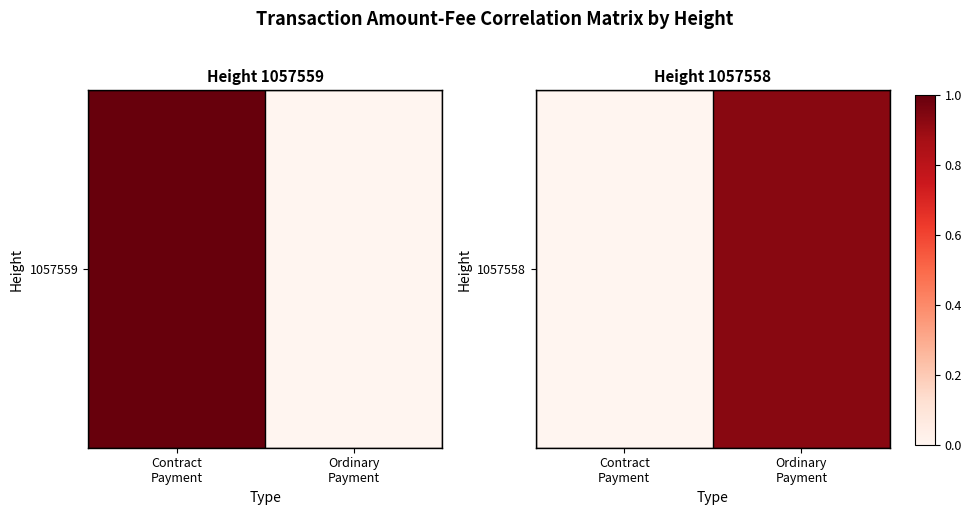

What is the change in value from Contract
Payment to Ordinary
Payment?

+0.9